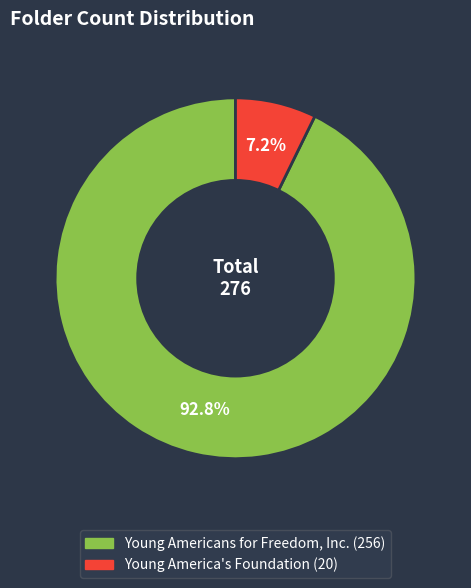

Is it true that Young America's Foundation is 7% of the pie?

True